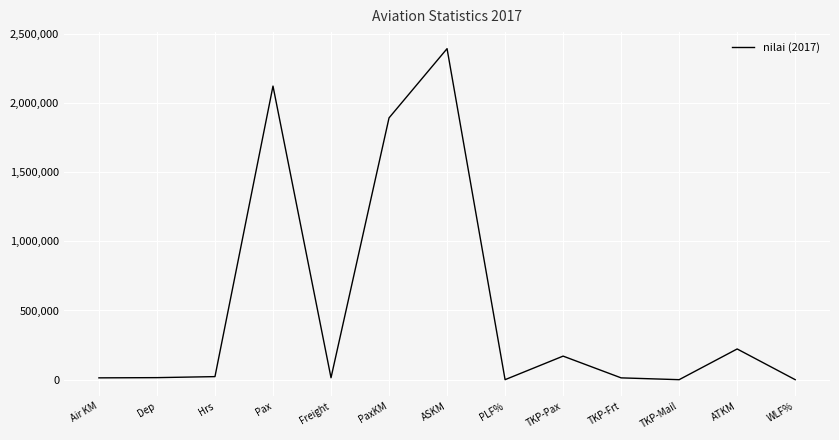

How many distinct data groups are displayed?

1